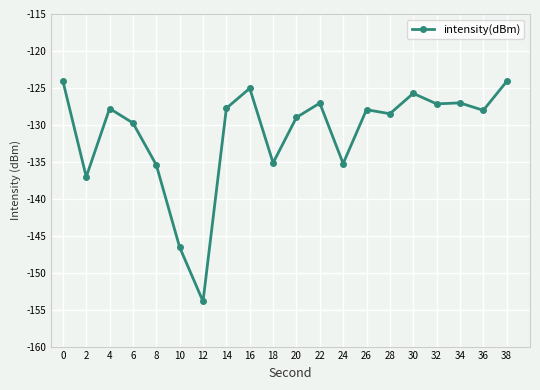

How many lines are shown in the chart?

1